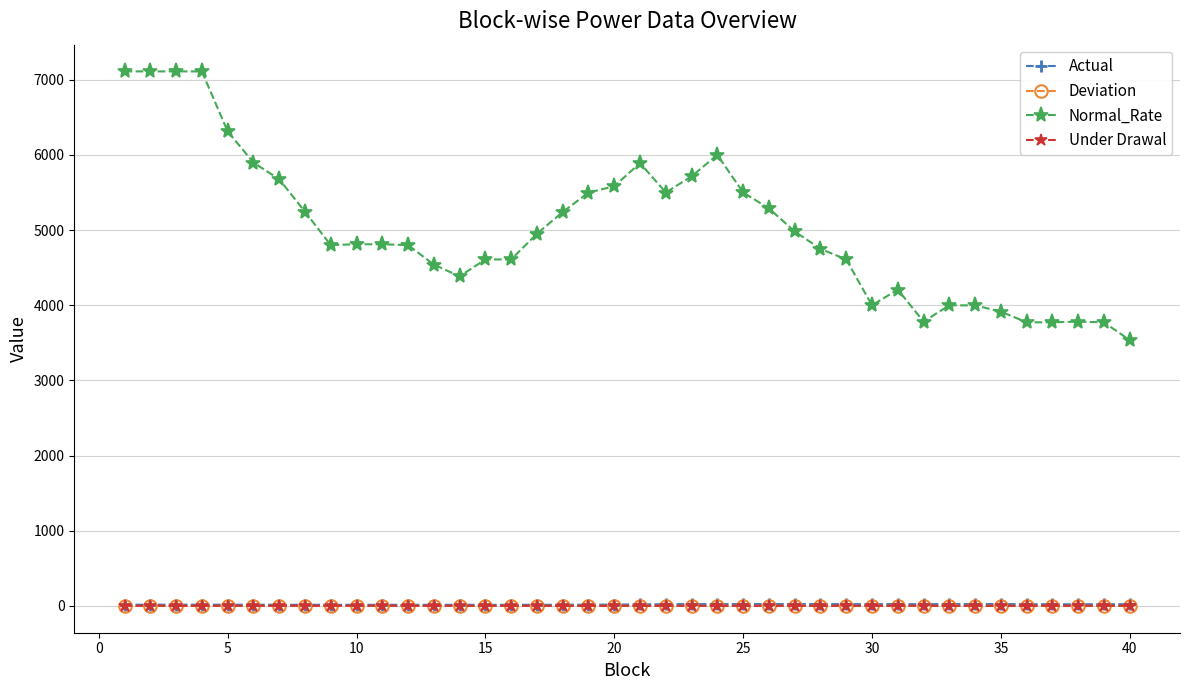

True or false: Under Drawal and Normal_Rate intersect in this chart.

False